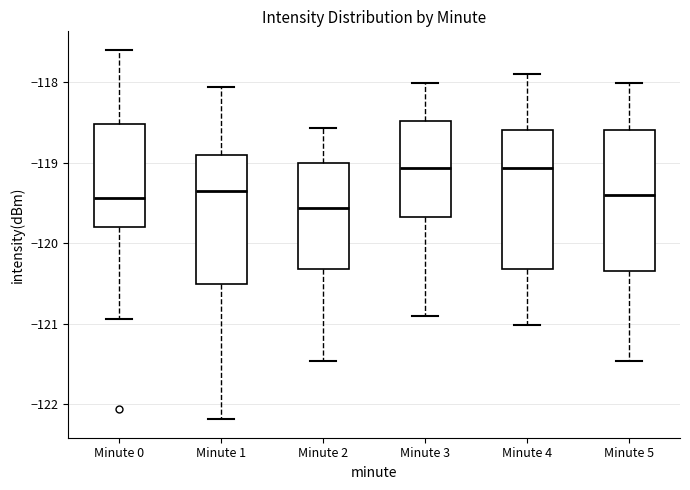

Reading left to right, read every box against the y-axis: the position of its median line, the range the box covers, and the ends of its whiskers. The values are not printed on the chart, so give them approximately, as read against the axis.

Minute 0: median -119.4, box -119.8 to -118.5, whiskers -120.9 to -117.6
Minute 1: median -119.4, box -120.5 to -118.9, whiskers -122.2 to -118.1
Minute 2: median -119.6, box -120.3 to -119.0, whiskers -121.5 to -118.6
Minute 3: median -119.1, box -119.7 to -118.5, whiskers -120.9 to -118.0
Minute 4: median -119.1, box -120.3 to -118.6, whiskers -121.0 to -117.9
Minute 5: median -119.4, box -120.3 to -118.6, whiskers -121.5 to -118.0